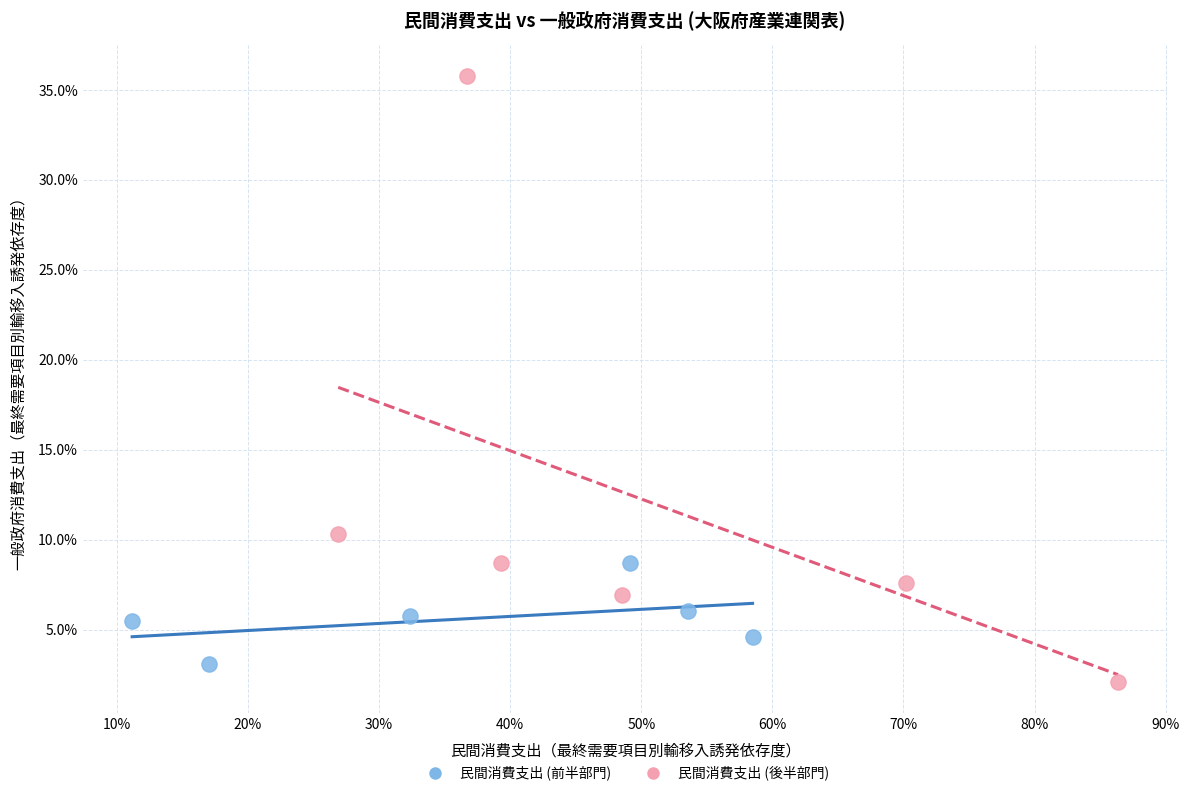

Which series reaches the maximum Y coordinate?

民間消費支出 (後半部門)